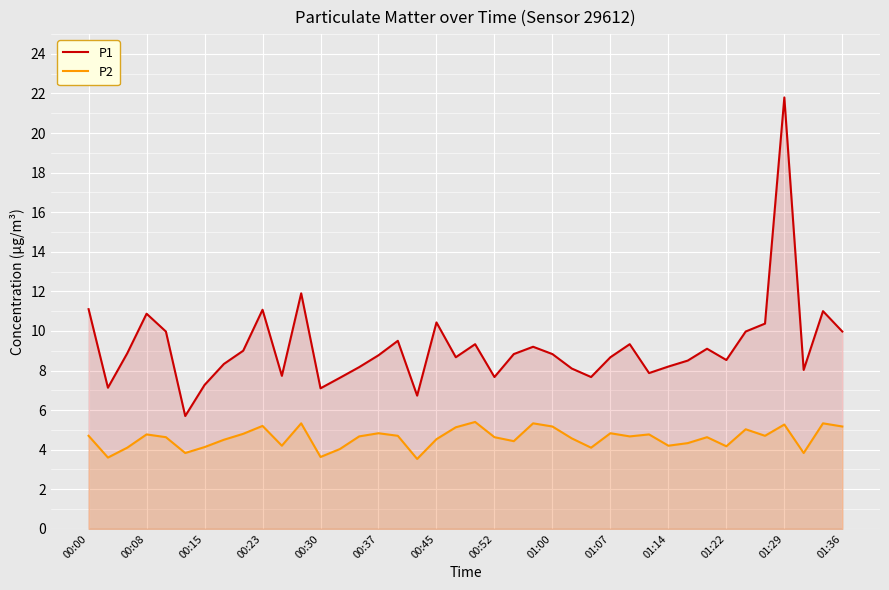

What is the value of the P1 point at the 25th from the left?

8.8